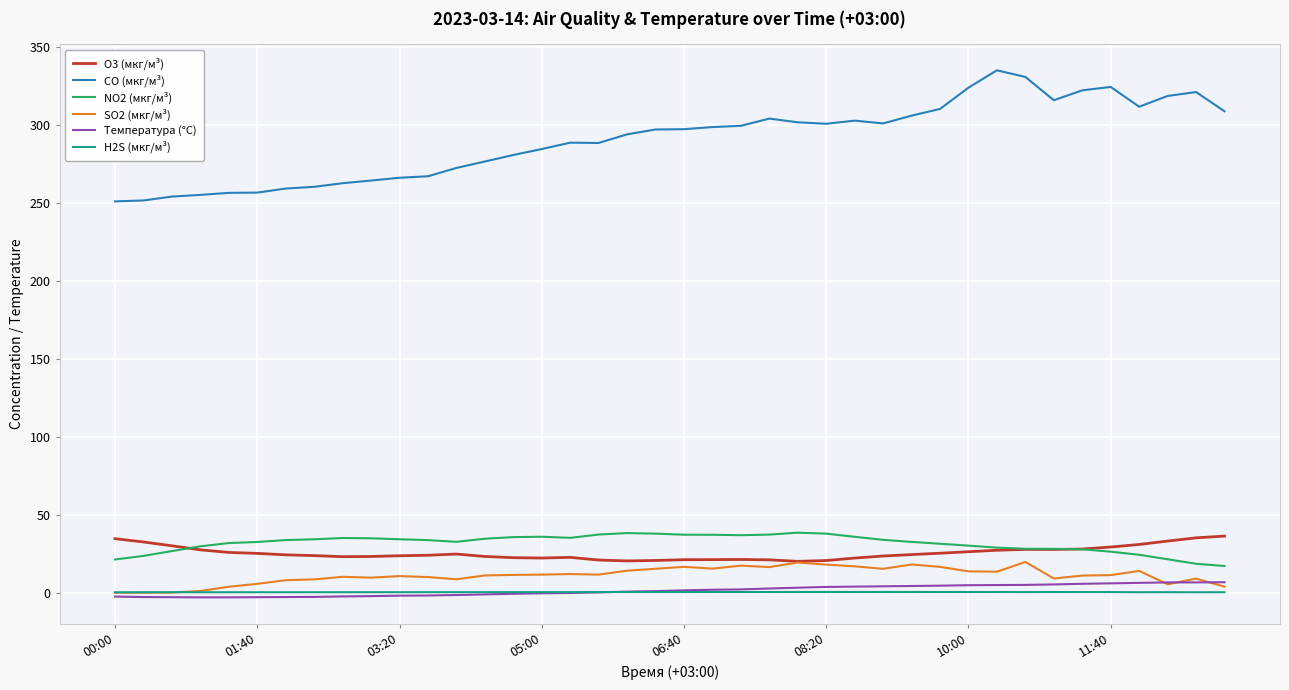

Which series has the largest total across all categories?

CO (мкг/м³)